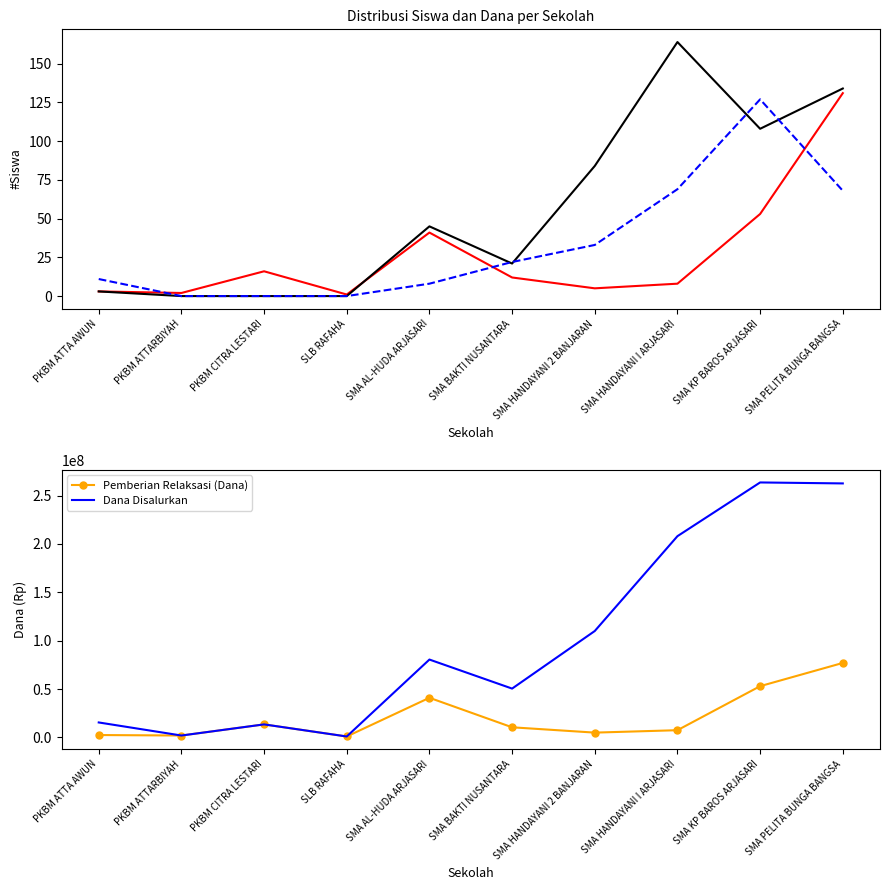

What is the total value across all series at PKBM CITRA LESTARI?

27000016